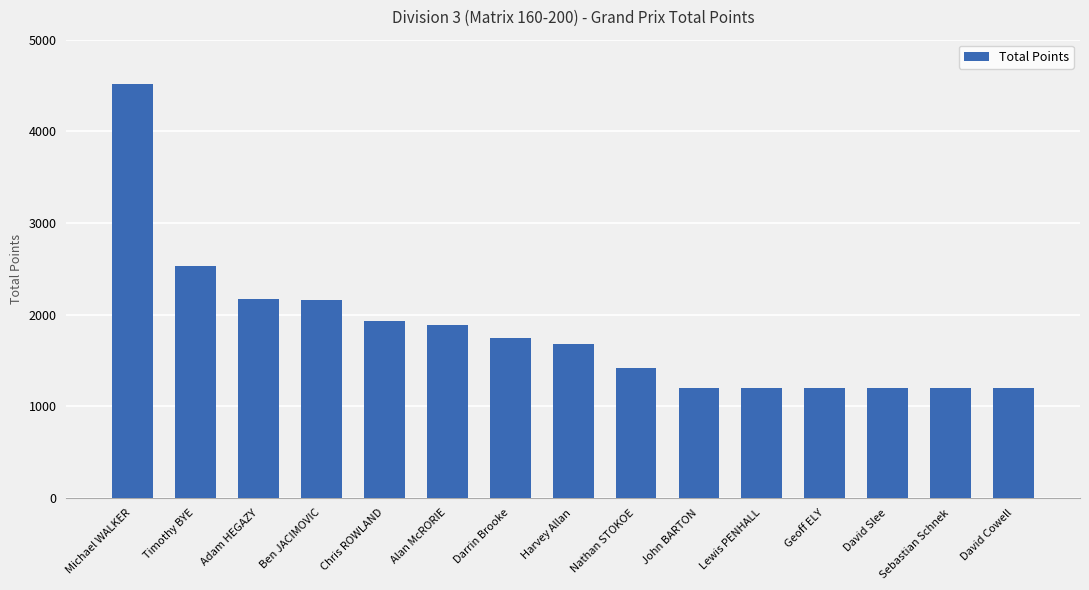

Does the chart contain any negative values?

No